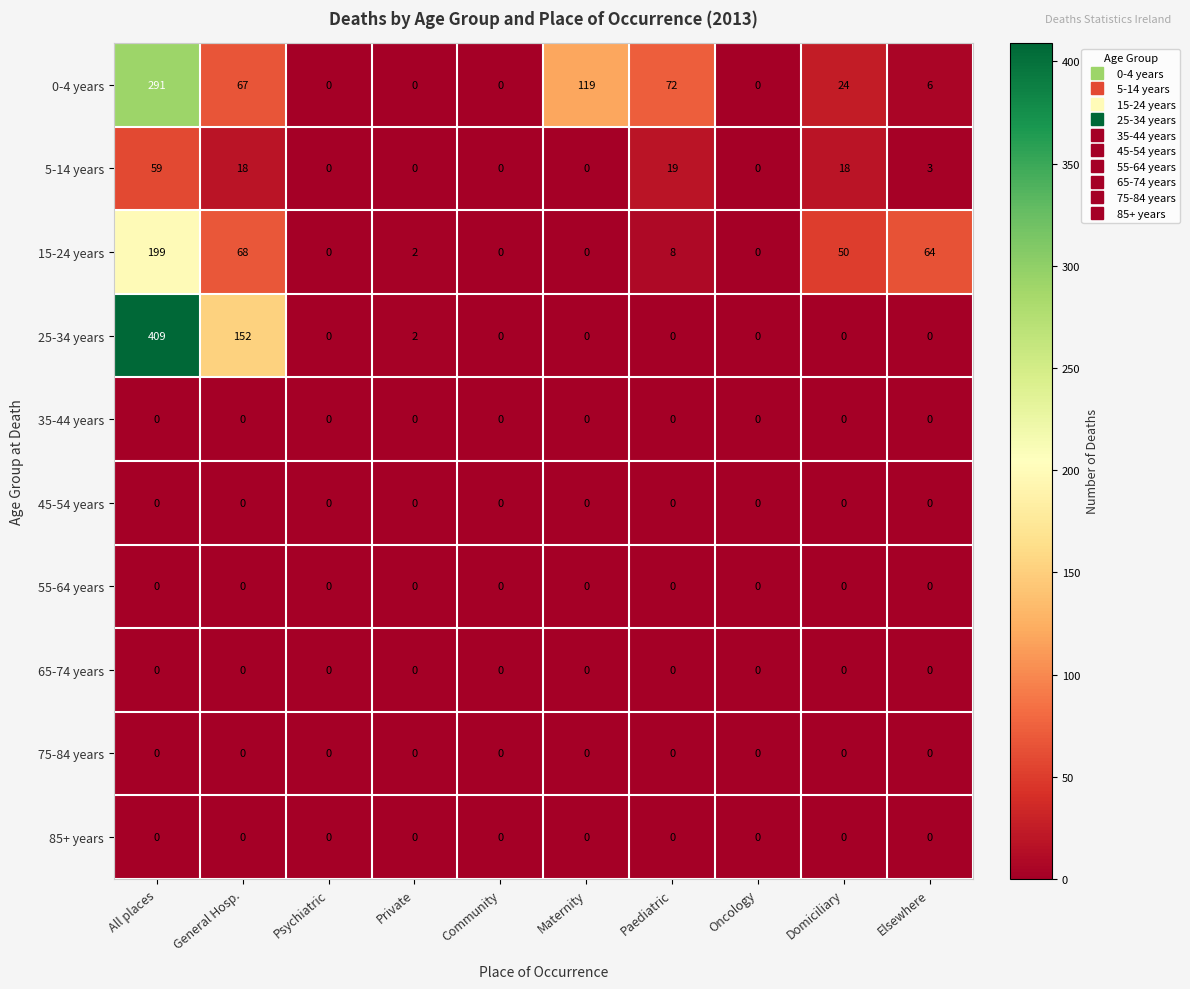

At which category is the sum across all series the highest?

All places